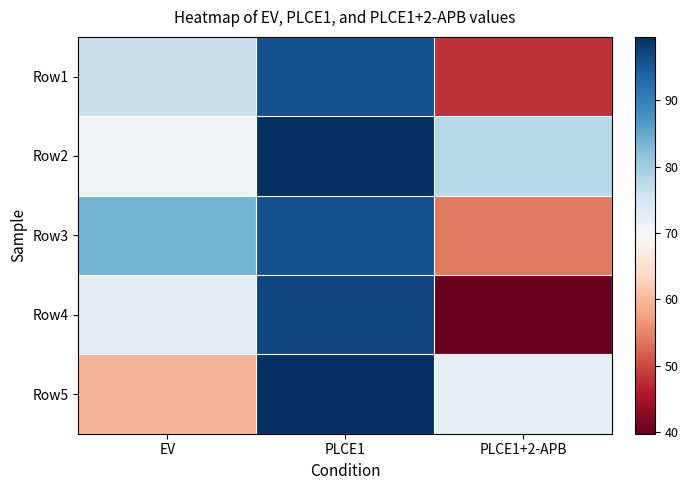

Reading left to right, list all the values displayed in this chart.

Row1: EV=76.4	PLCE1=96.0	PLCE1+2-APB=48.1
Row2: EV=70.8	PLCE1=99.5	PLCE1+2-APB=77.8
Row3: EV=83.8	PLCE1=95.9	PLCE1+2-APB=54.0
Row4: EV=72.7	PLCE1=97.1	PLCE1+2-APB=39.7
Row5: EV=59.4	PLCE1=99.4	PLCE1+2-APB=72.3